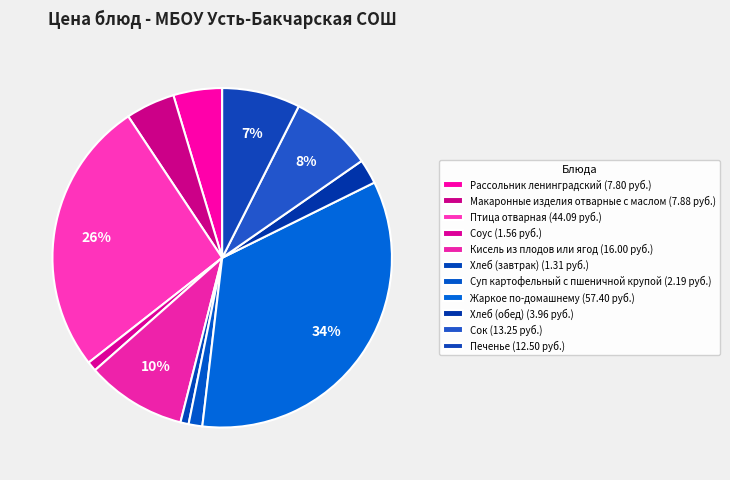

Count the number of slices in the pie.

11